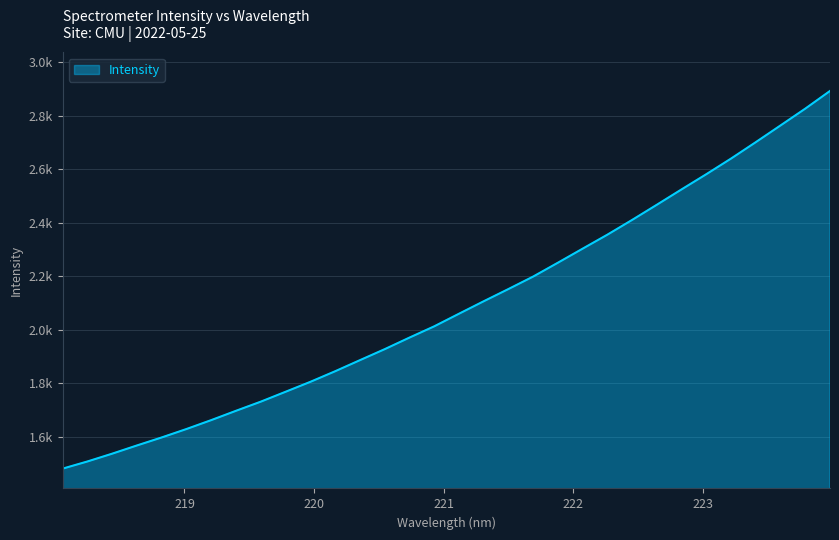

Is this an area chart (filled region under the line)?

Yes